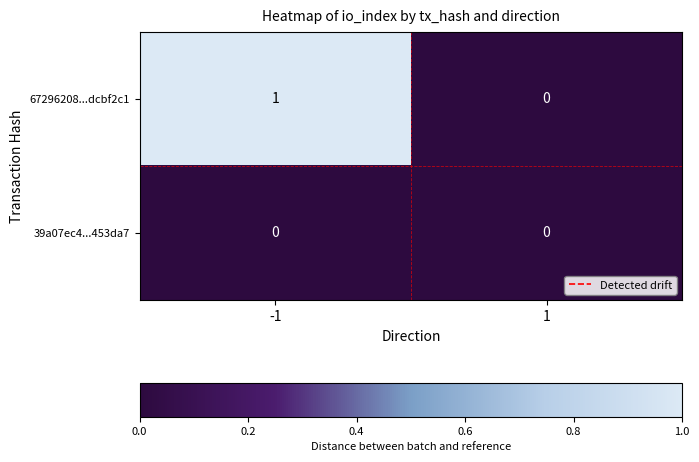

At which category is the sum across all series the highest?

-1